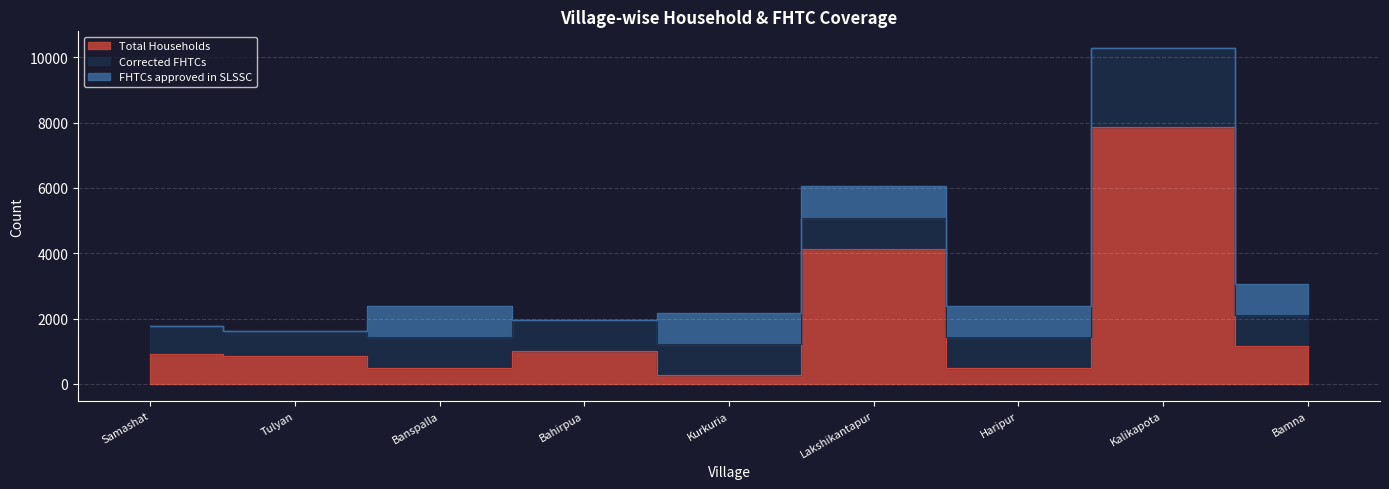

Does the chart display data point markers on the line(s)?

No